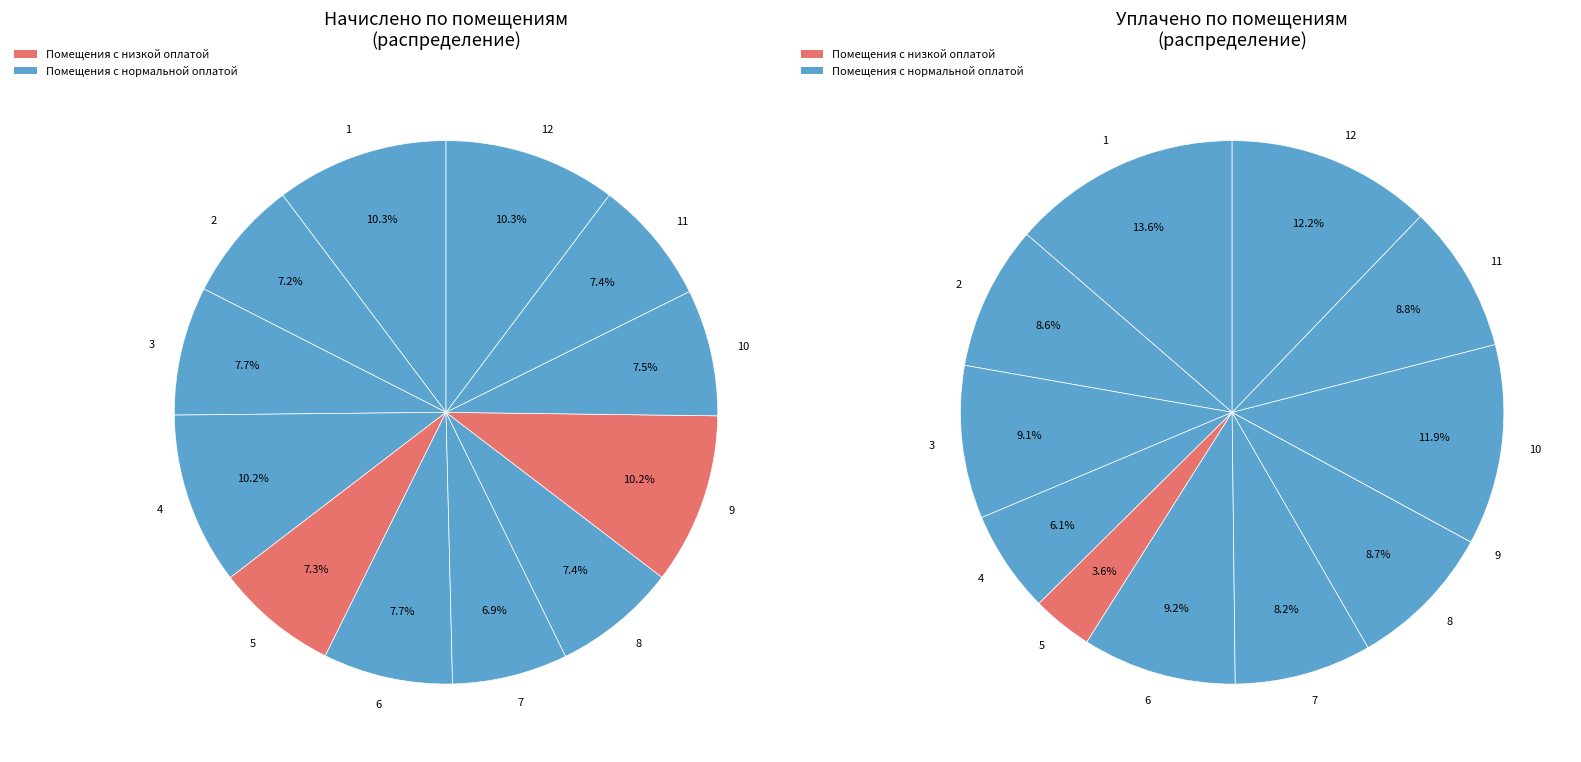

How much of the chart is everything except 11?

92.6%